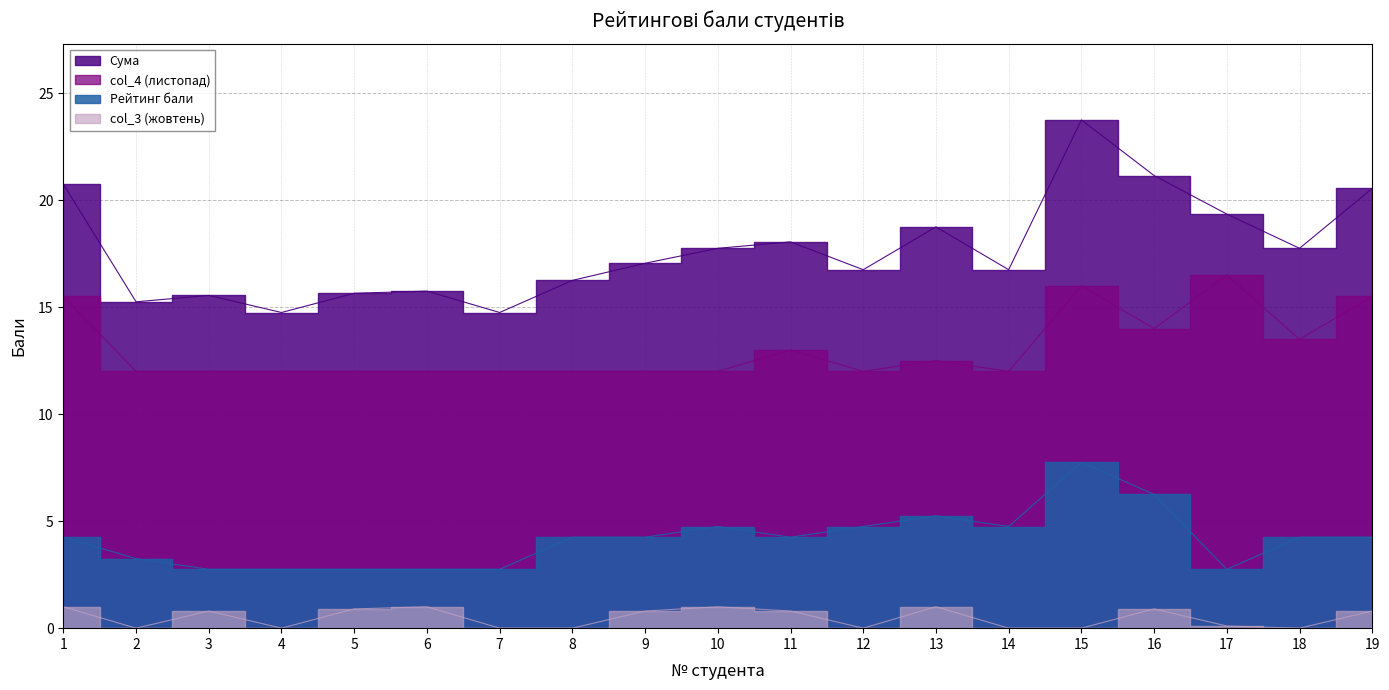

What are all the series names shown in the legend?

Сума, col_4 (листопад), Рейтинг бали, col_3 (жовтень)